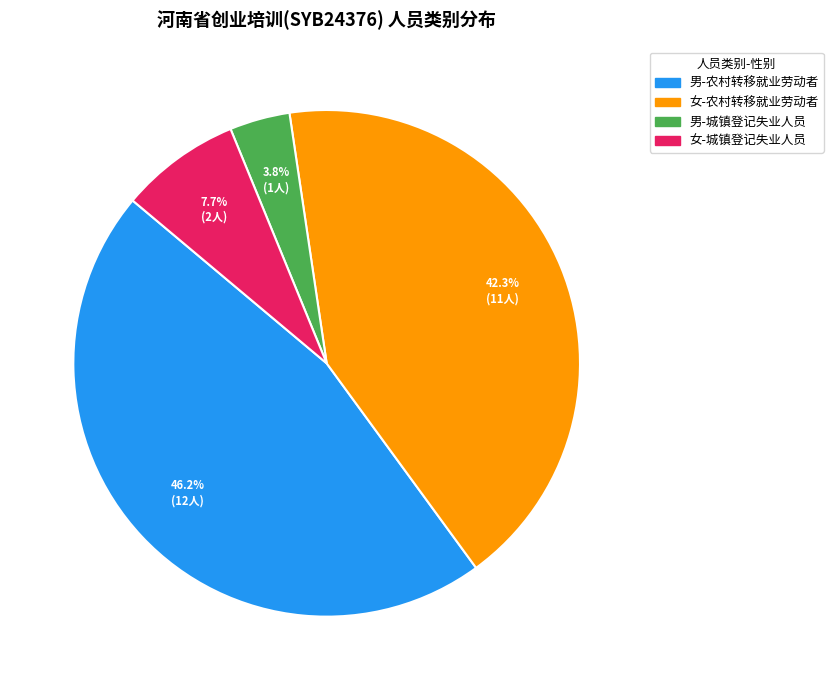

Is there a majority slice in this chart?

No